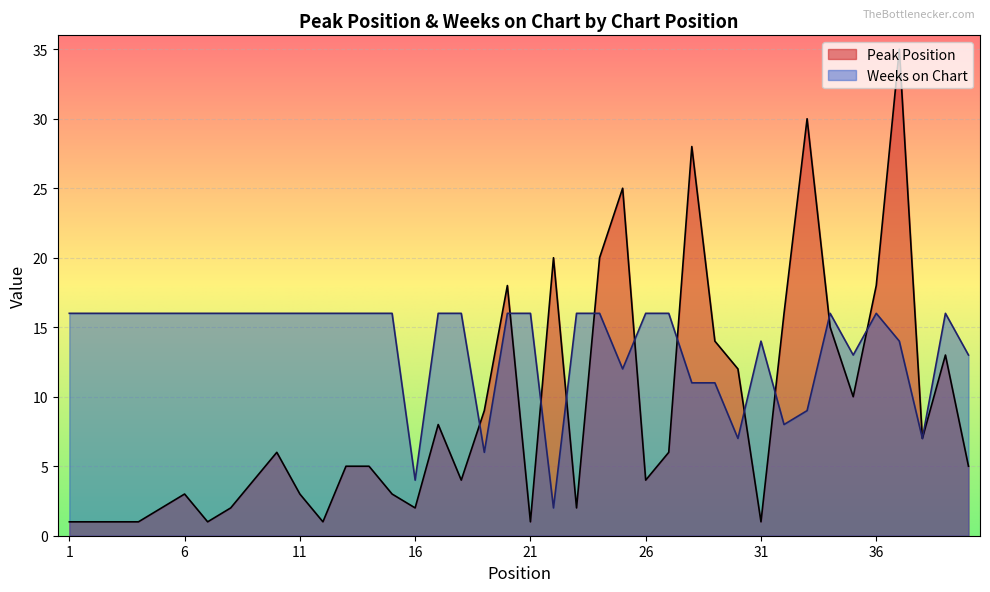

What is the difference between the highest and lowest values at 22?

18